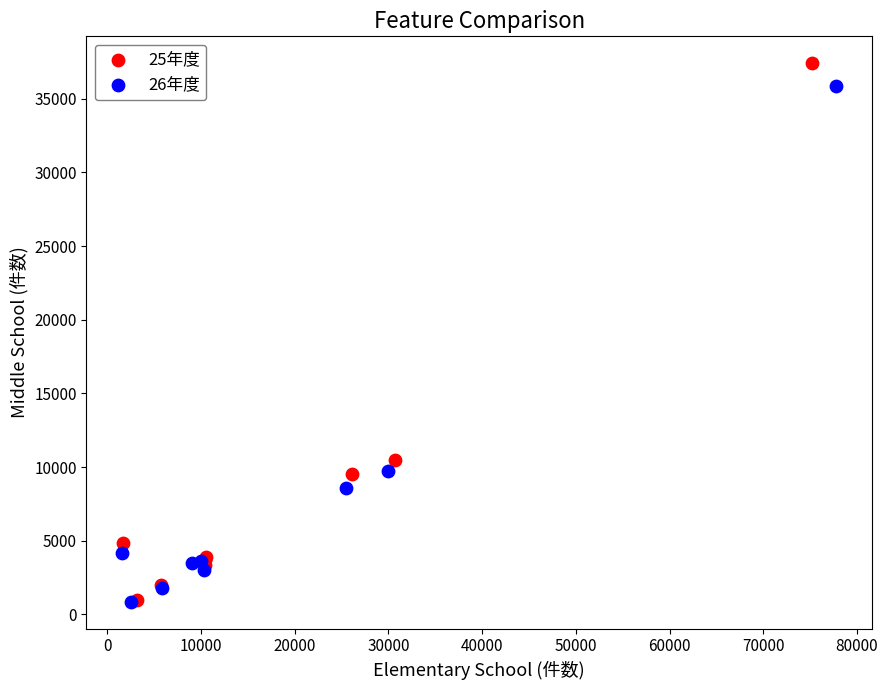

Which series has the widest spread of Y values?

25年度